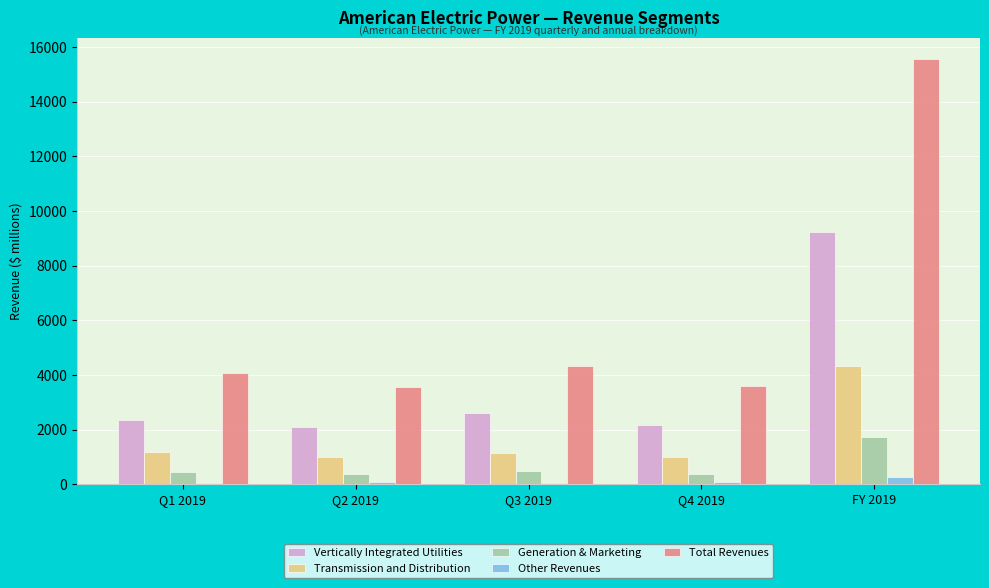

Count the number of data series in this chart.

5